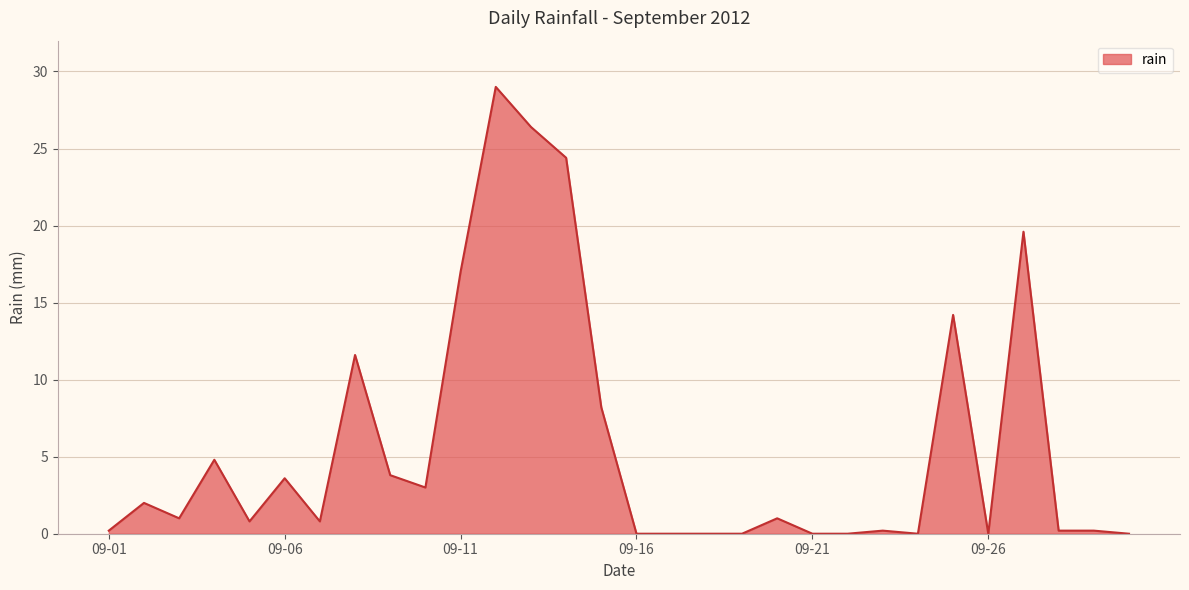

What is the maximum value shown in the chart?

29.0